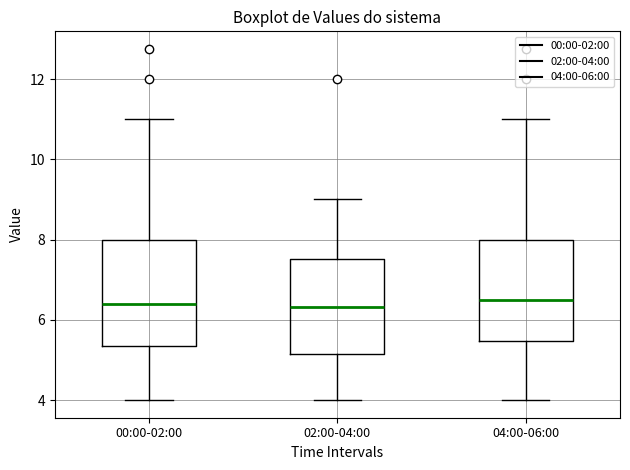

Where does the lower whisker of the box for 02:00-04:00 end on the y-axis? The values are not printed on the chart, so give them approximately, as read against the axis.

4.0